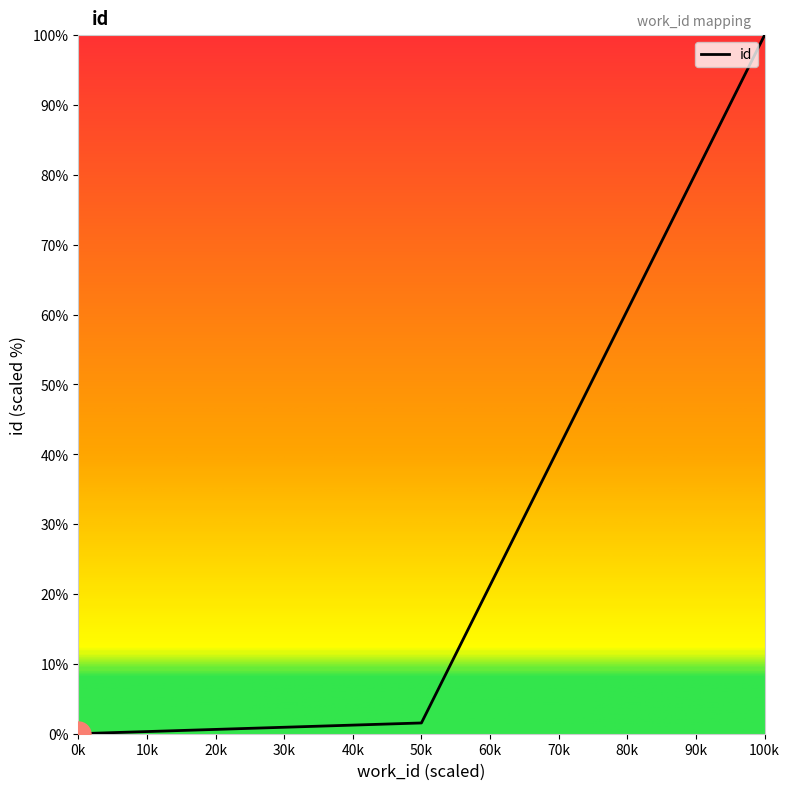

What is the average value?

33.8